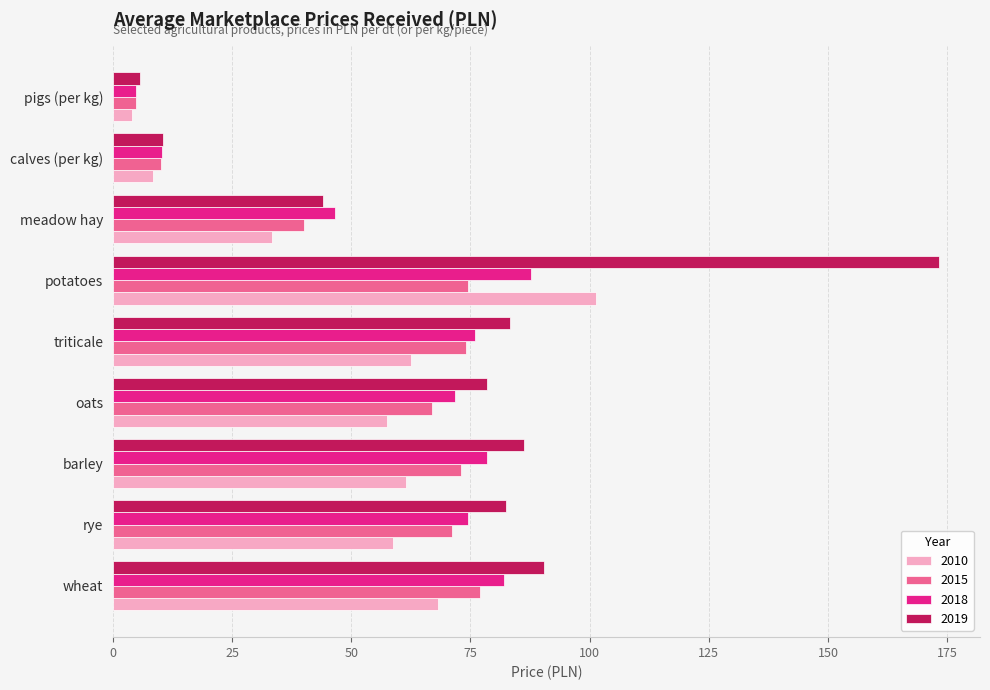

Rank the series by their average value, from lowest to highest.

2010, 2015, 2018, 2019